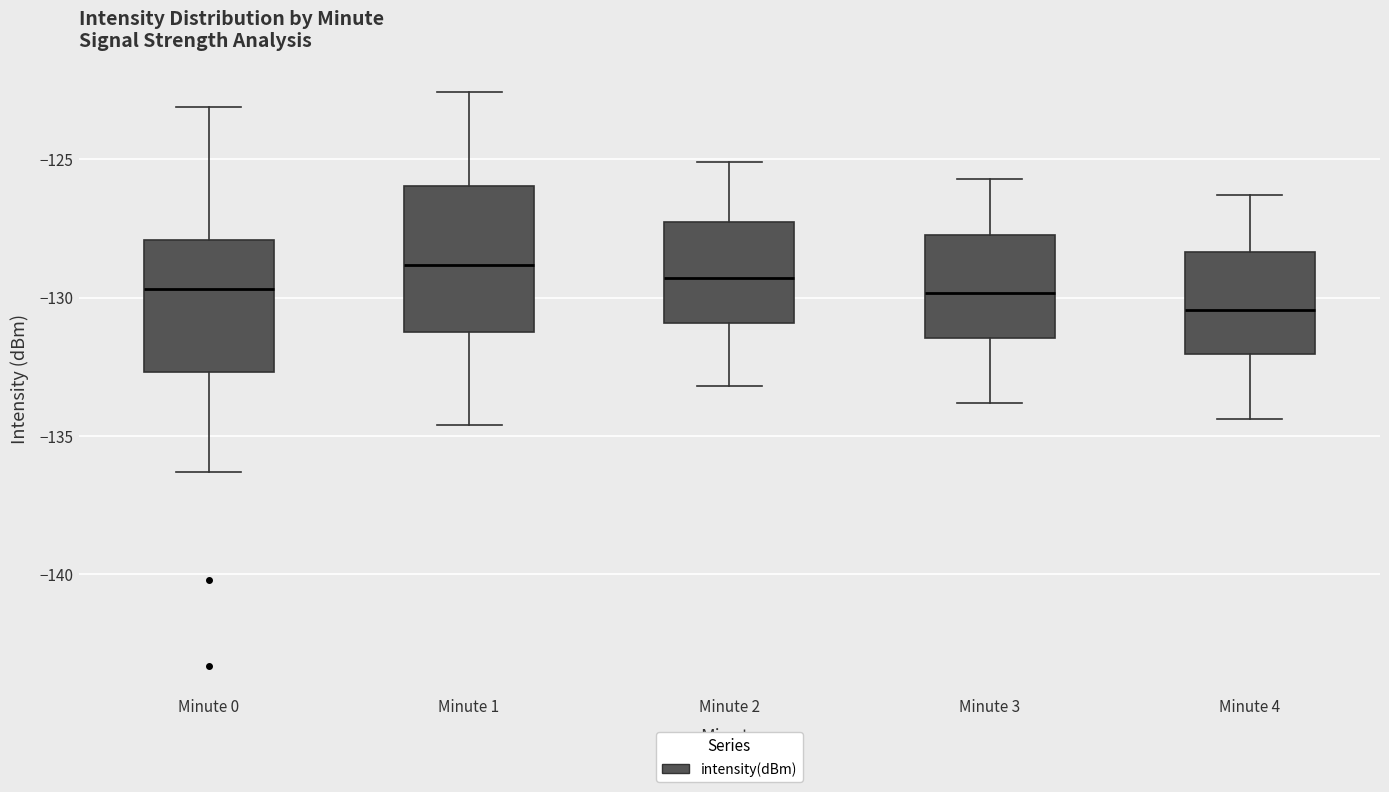

Reading left to right, read every box against the y-axis: the position of its median line, the range the box covers, and the ends of its whiskers. The values are not printed on the chart, so give them approximately, as read against the axis.

Minute 0: median -129.5, box -132.5 to -128.0, whiskers -136.5 to -123.0
Minute 1: median -129.0, box -131.5 to -126.0, whiskers -134.5 to -122.5
Minute 2: median -129.5, box -131.0 to -127.0, whiskers -133.0 to -125.0
Minute 3: median -130.0, box -131.5 to -127.5, whiskers -134.0 to -125.5
Minute 4: median -130.5, box -132.0 to -128.5, whiskers -134.5 to -126.5